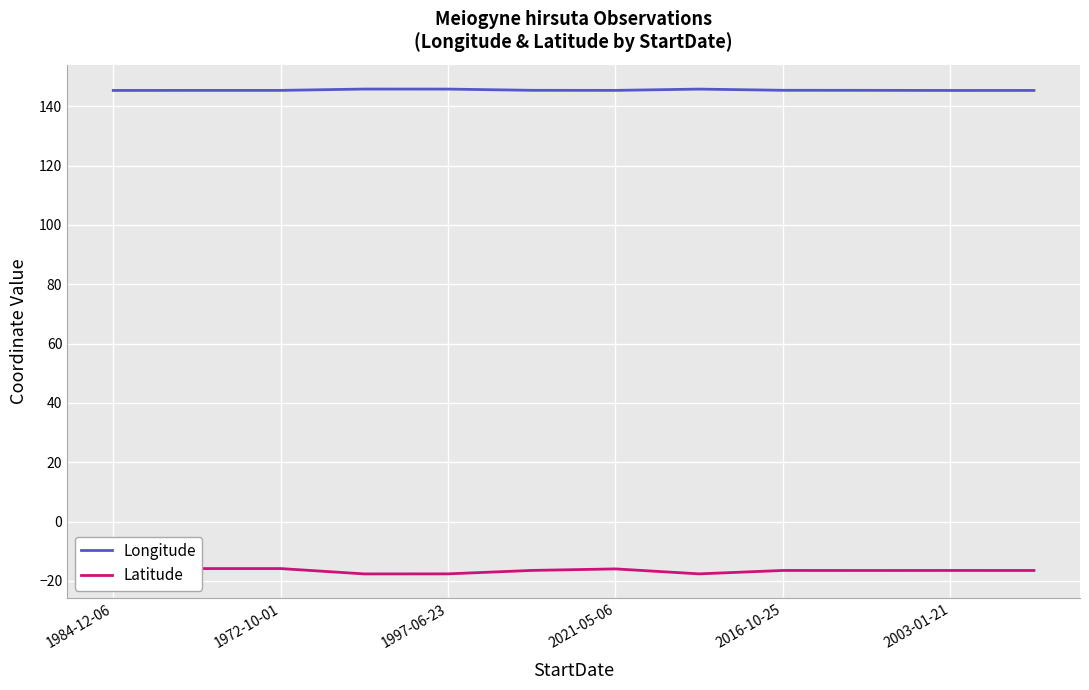

Is it true that Longitude equals 145.3 at 2003-01-21?

True